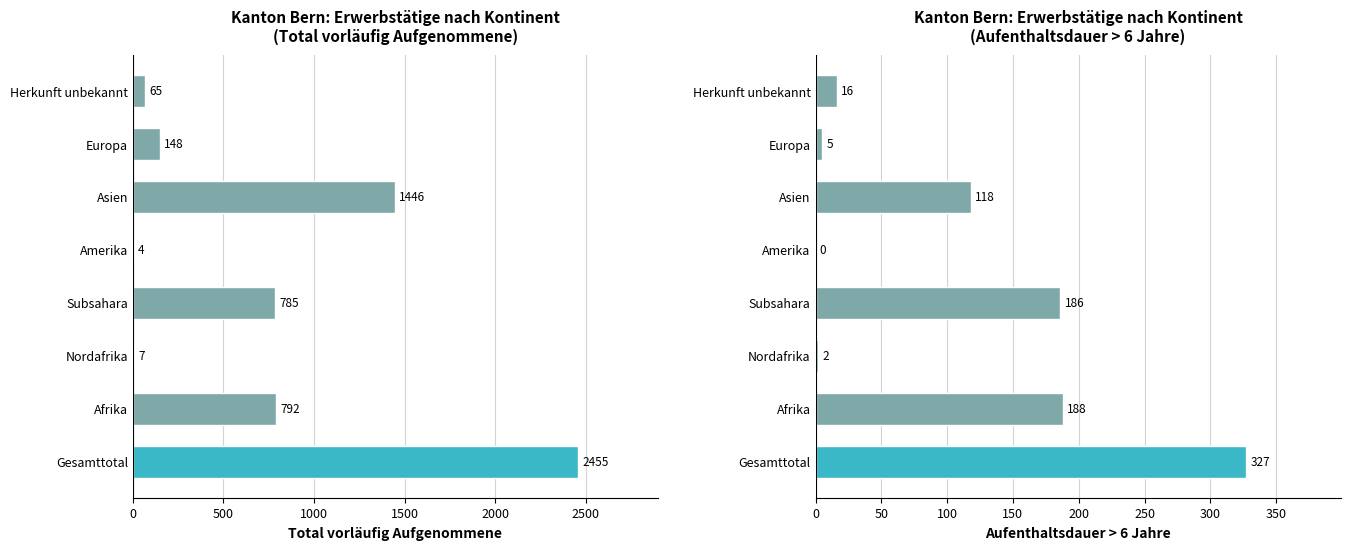

Which series has the largest range (max minus min)?

Erwerbstätige Personen